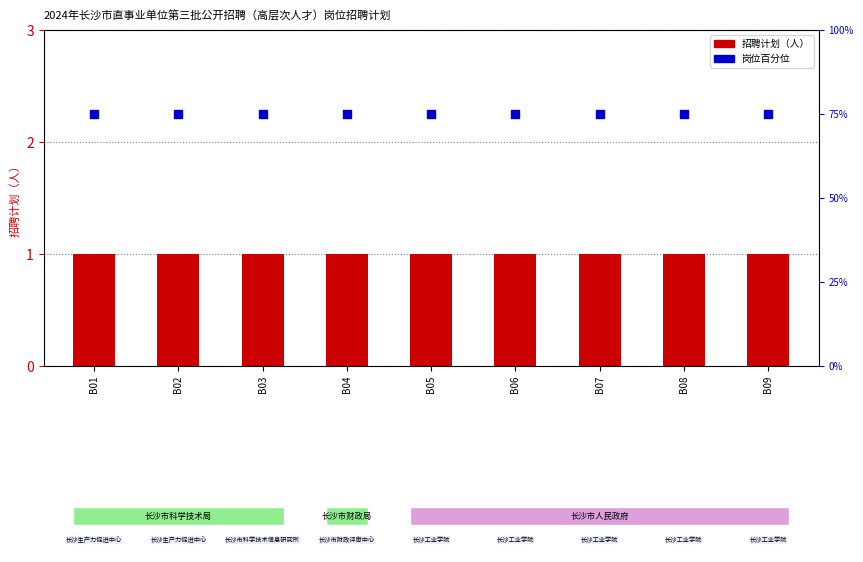

Which series has the largest total across all categories?

岗位序号百分位